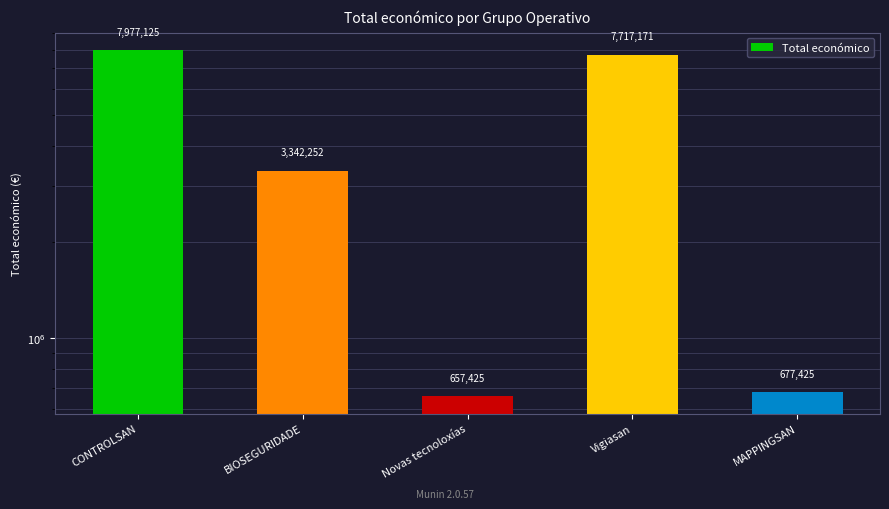

What is the change in value from Novas tecnoloxías to MAPPINGSAN?

+20000